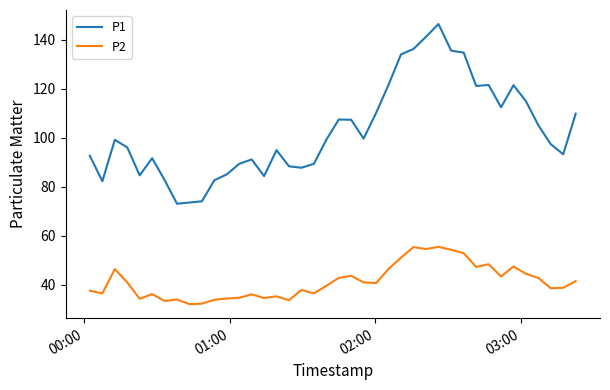

Which series has the largest range (max minus min)?

P1